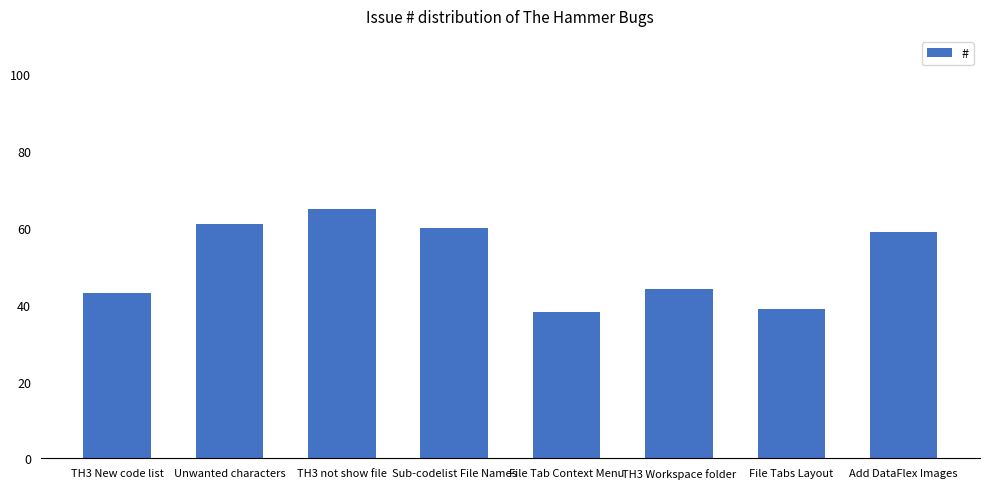

At which label is the value closest to 51?

TH3 Workspace folder